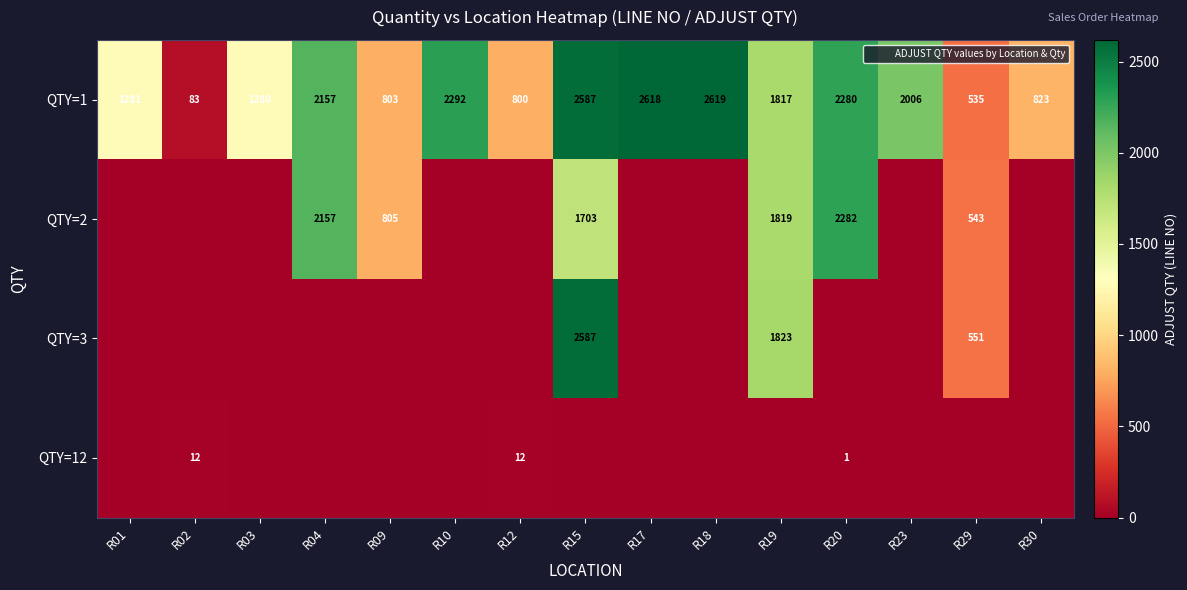

Which label corresponds to the smallest value in the chart?

R01